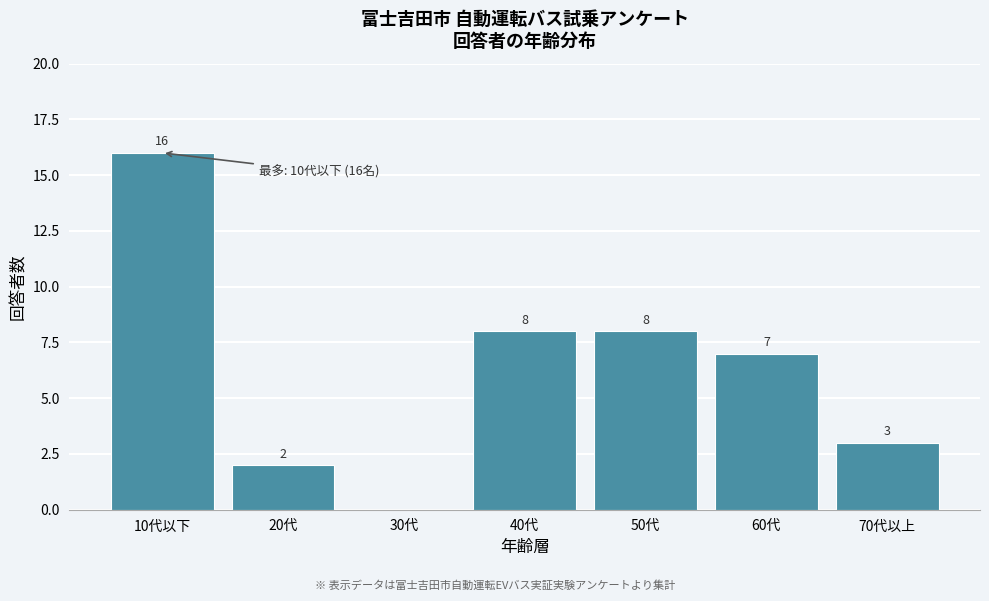

Reading left to right, list all the values displayed in this chart.

10代以下=16	20代=2	30代=0	40代=8	50代=8	60代=7	70代以上=3